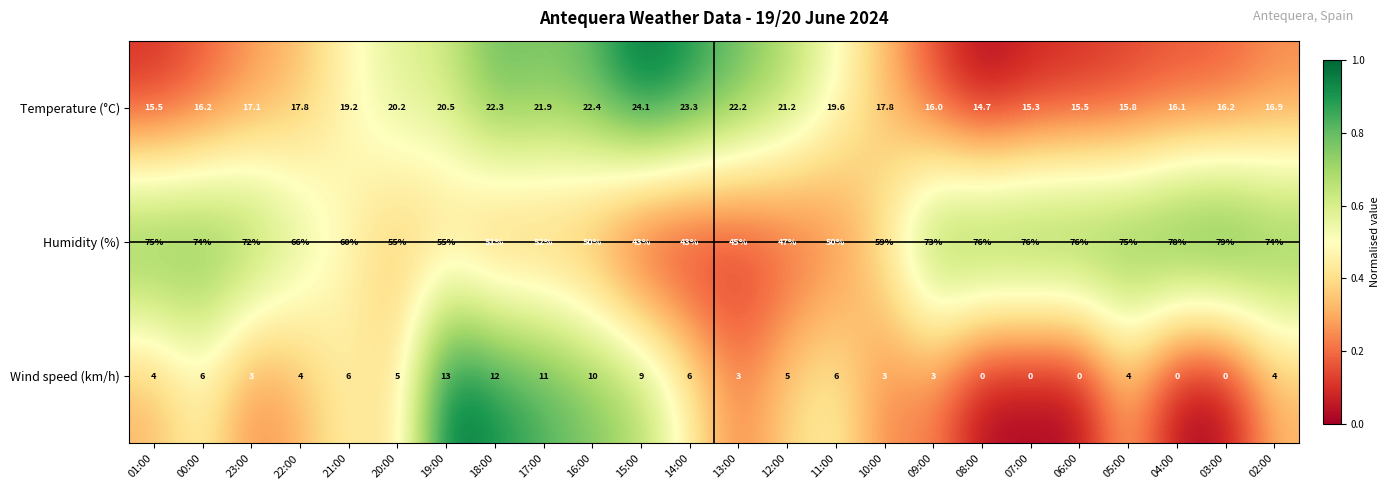

How many distinct data groups are displayed?

3